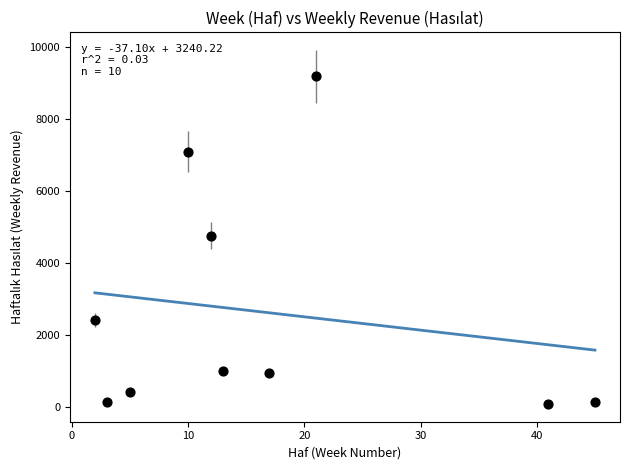

What is the range of Y values (max minus min)?

9117